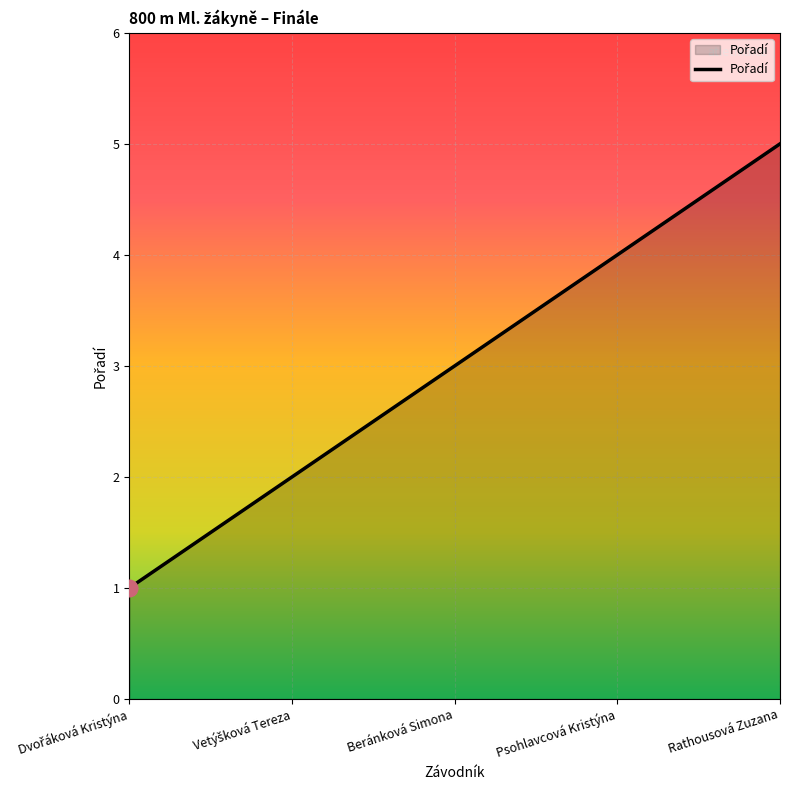

Between Psohlavcová Kristýna and Beránková Simona, which is larger?

Psohlavcová Kristýna